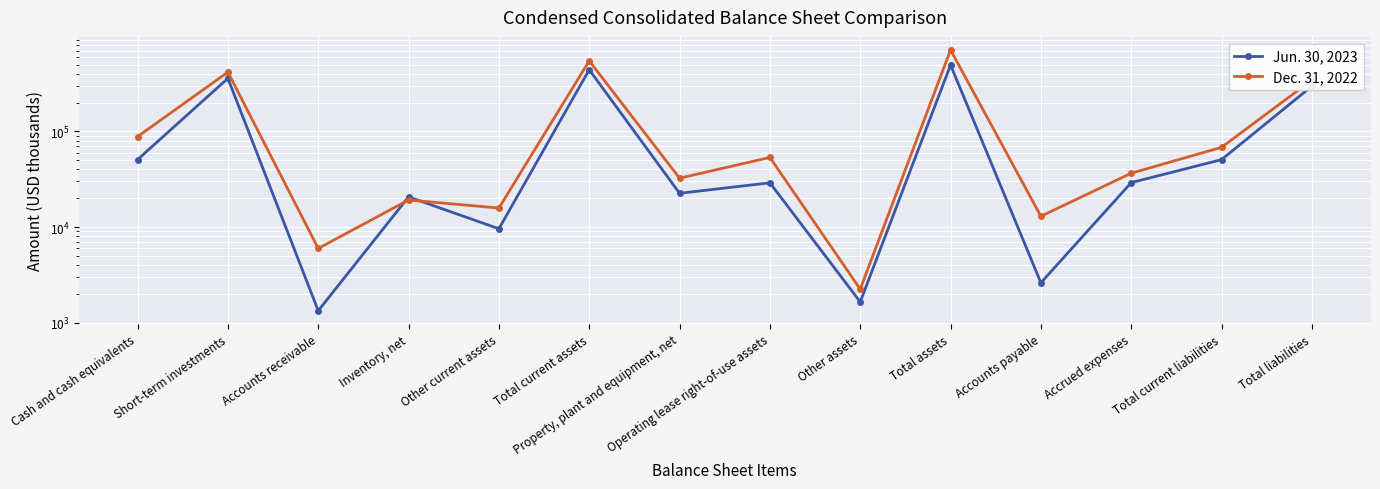

What is the label of the 5th point from the left?

Other current assets